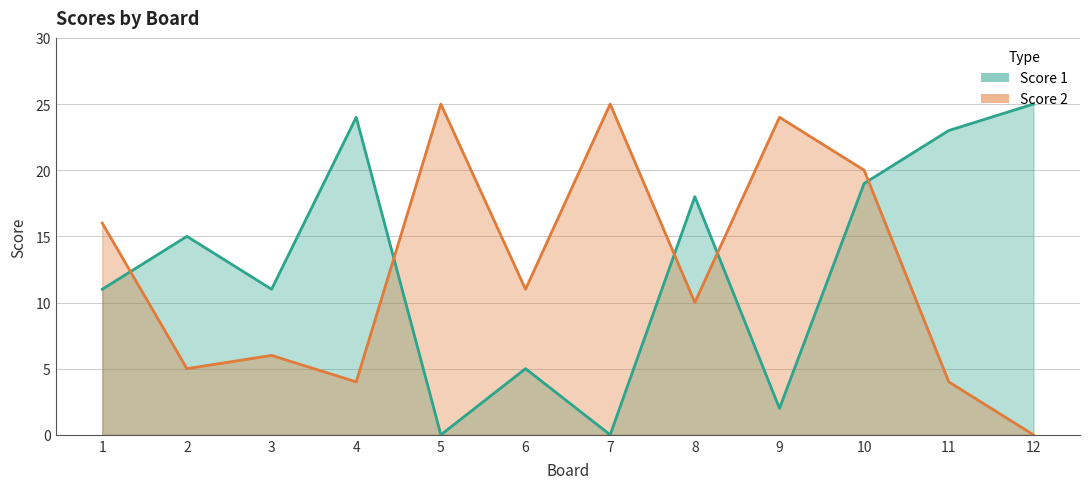

Which label corresponds to the smallest value in the chart?

5